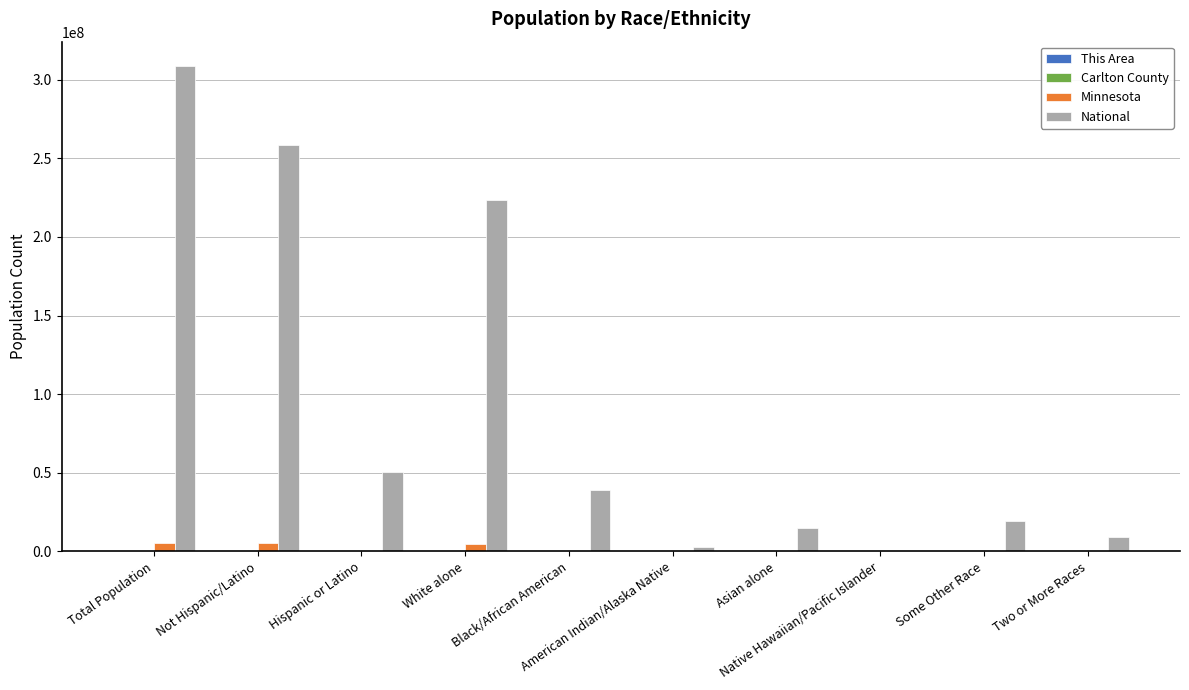

Between Black/African American and Some Other Race, which series saw the biggest shift?

National